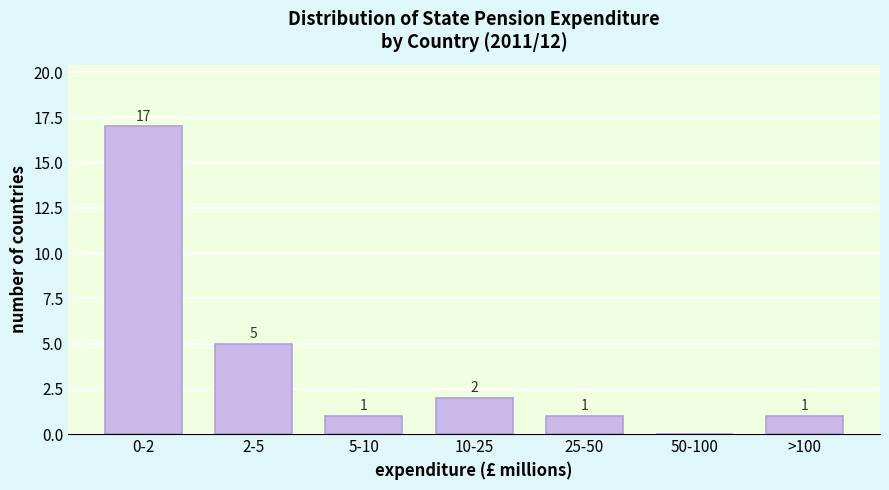

Reading left to right, transcribe all the data shown in this chart.

0-2=17	2-5=5	5-10=1	10-25=2	25-50=1	50-100=0	>100=1